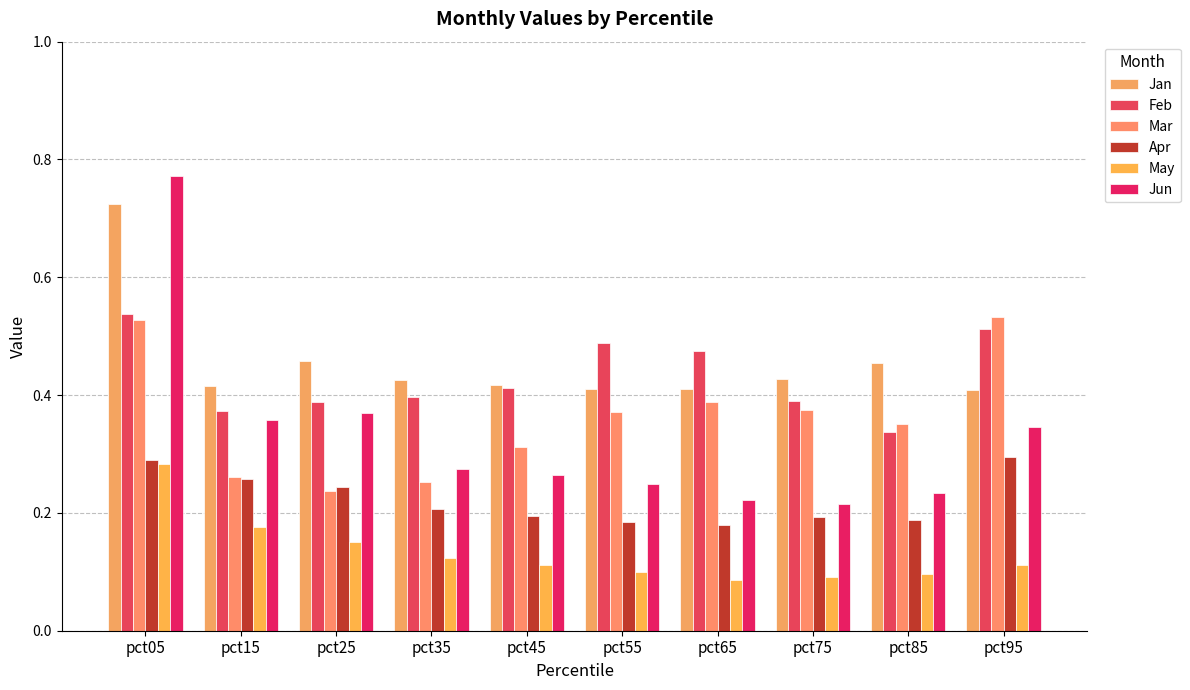

At pct25, list the series in order from smallest to largest.

May, Mar, Apr, Jun, Feb, Jan